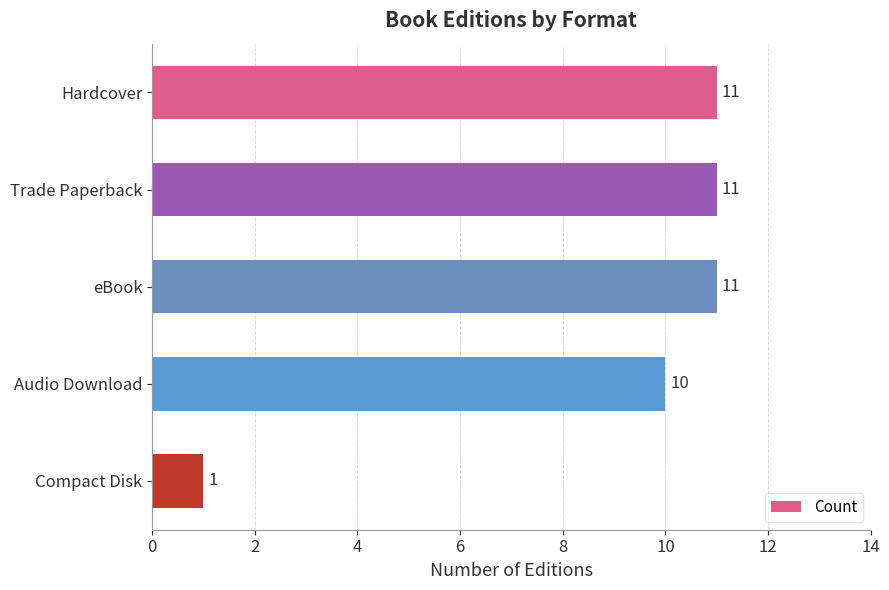

What is the ratio of the value at Hardcover to the value at eBook?

1.0